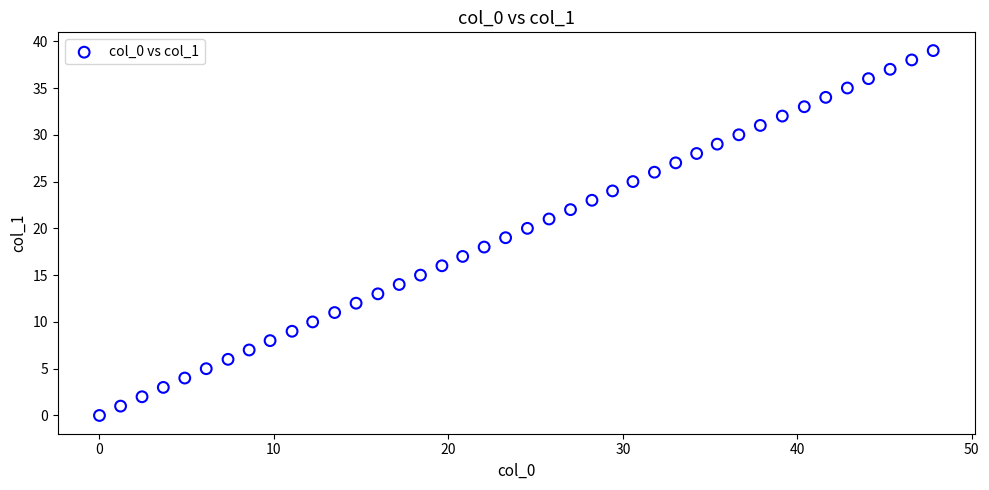

What is the range of Y values (max minus min)?

39